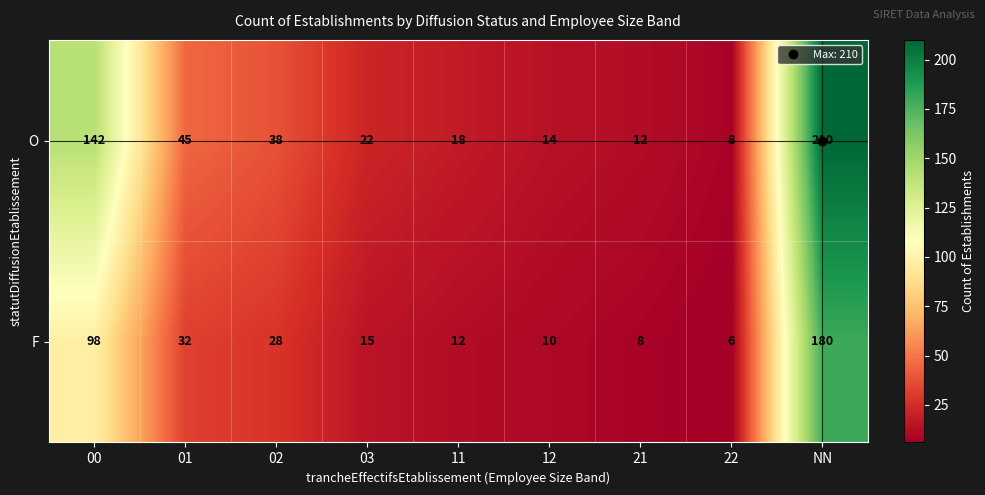

At which category does the chart reach its peak across all series?

NN